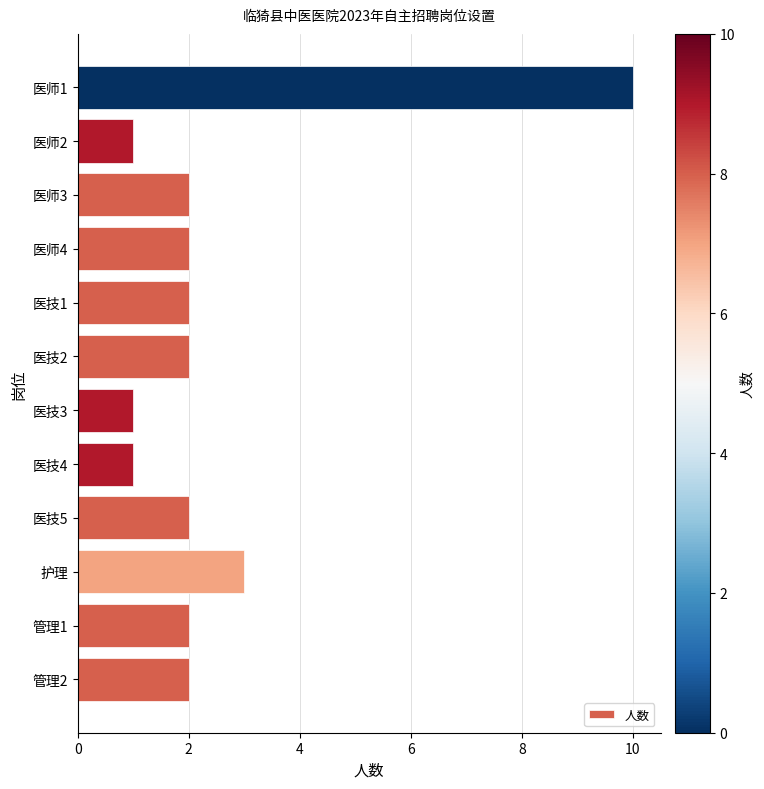

Which label corresponds to the largest value in the chart?

医师1